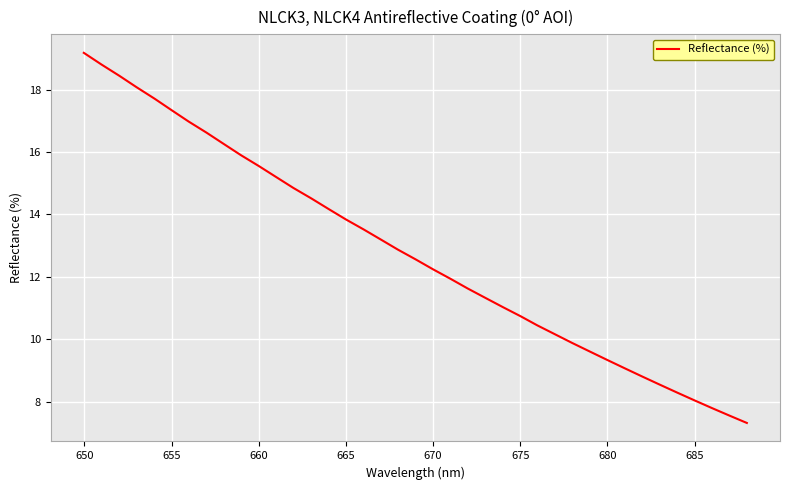

What is the minimum value shown in the chart?

7.3